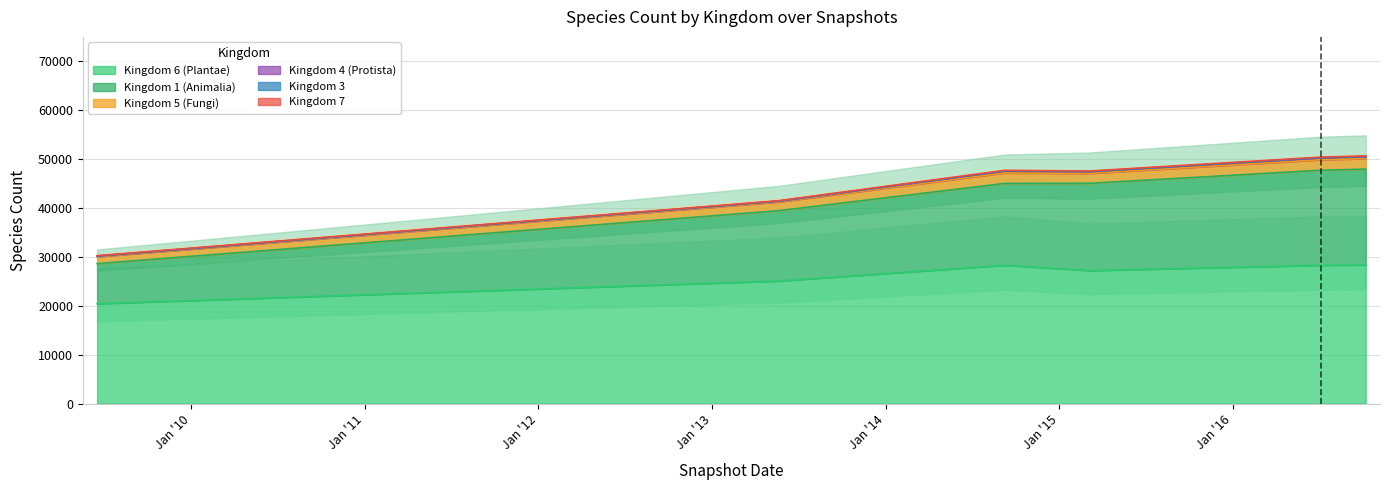

Which series has the largest total across all categories?

kingdom_5